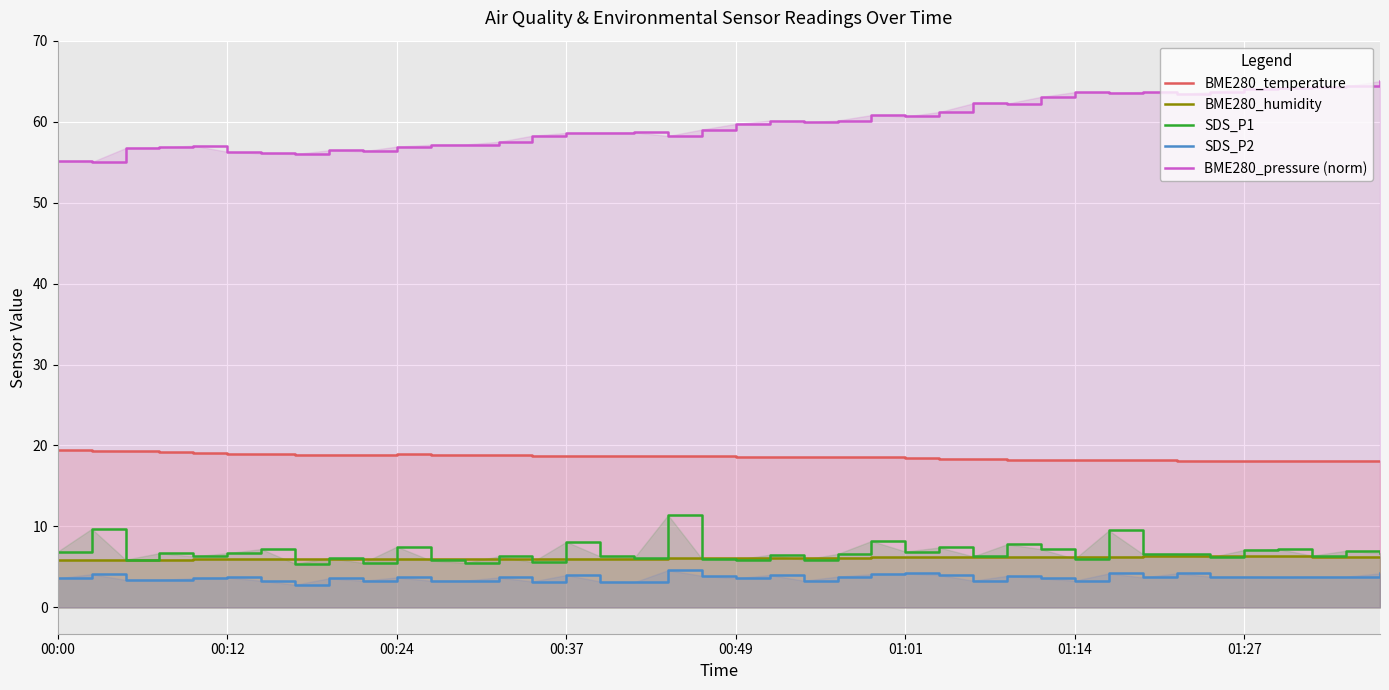

The value of BME280_pressure (norm) at 00:24 is 33.4. True or false?

False